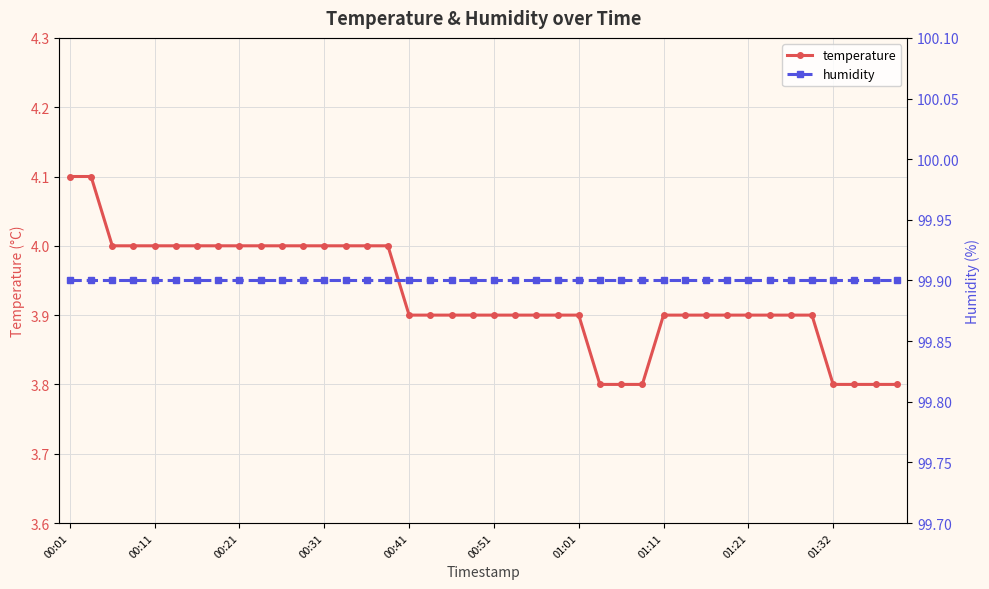

What is the difference between the values at 00:16 and 01:27?

0.1